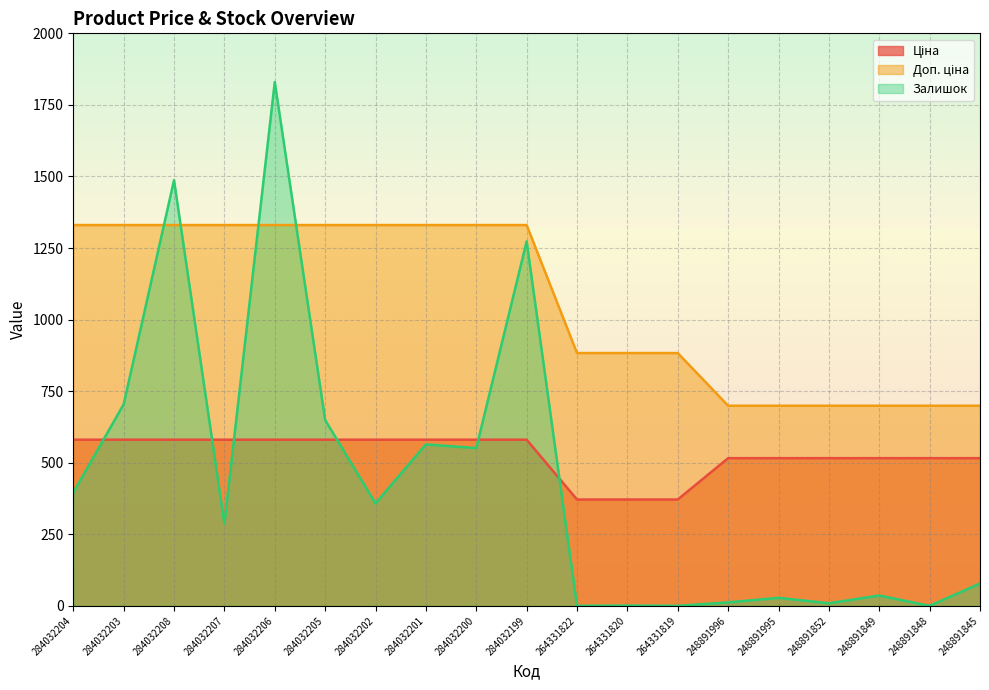

Count the number of categories in the chart.

19